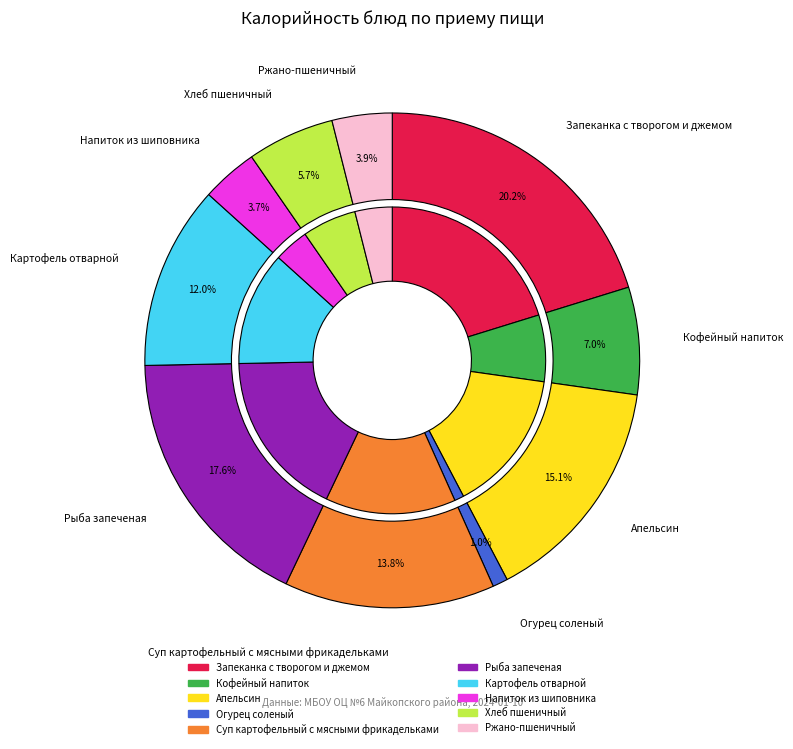

Count the number of slices in the pie.

10